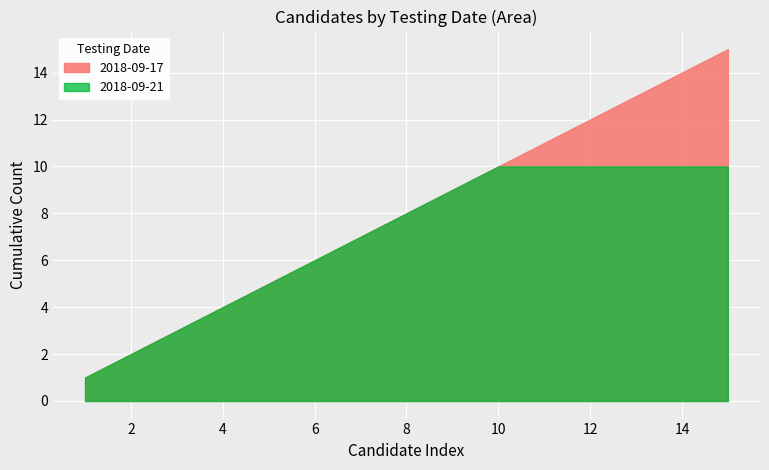

Which series has the widest spread of values?

2018-09-17